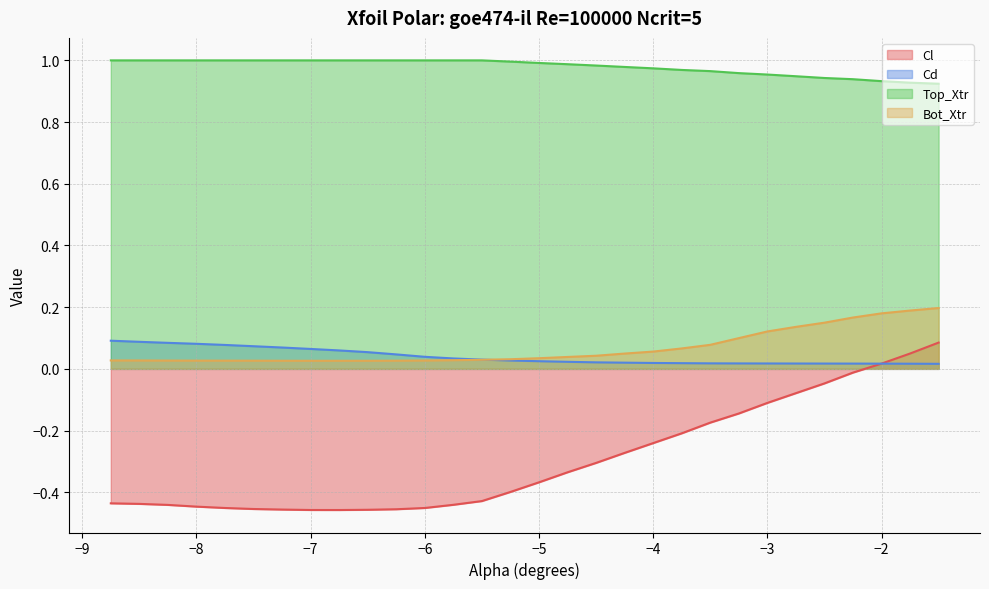

Reading left to right, list all the values displayed in this chart.

Cl: -8.75=-0.4	-8.5=-0.4	-8.25=-0.4	-8.0=-0.4	-7.75=-0.5	-7.5=-0.5	-7.25=-0.5	-7.0=-0.5	-6.75=-0.5	-6.5=-0.5	-6.25=-0.5	-6.0=-0.5	-5.75=-0.4	-5.5=-0.4	-5.25=-0.4	-5.0=-0.4	-4.75=-0.3	-4.5=-0.3	-4.25=-0.3	-4.0=-0.2	-3.75=-0.2	-3.5=-0.2	-3.25=-0.1	-3.0=-0.1	-2.75=-0.1	-2.5=-0.0	-2.25=-0.0	-2.0=0.0	-1.75=0.0	-1.5=0.1
Cd: -8.75=0.1	-8.5=0.1	-8.25=0.1	-8.0=0.1	-7.75=0.1	-7.5=0.1	-7.25=0.1	-7.0=0.1	-6.75=0.1	-6.5=0.1	-6.25=0.0	-6.0=0.0	-5.75=0.0	-5.5=0.0	-5.25=0.0	-5.0=0.0	-4.75=0.0	-4.5=0.0	-4.25=0.0	-4.0=0.0	-3.75=0.0	-3.5=0.0	-3.25=0.0	-3.0=0.0	-2.75=0.0	-2.5=0.0	-2.25=0.0	-2.0=0.0	-1.75=0.0	-1.5=0.0
Top_Xtr: -8.75=1.0	-8.5=1.0	-8.25=1.0	-8.0=1.0	-7.75=1.0	-7.5=1.0	-7.25=1.0	-7.0=1.0	-6.75=1.0	-6.5=1.0	-6.25=1.0	-6.0=1.0	-5.75=1.0	-5.5=1.0	-5.25=1.0	-5.0=1.0	-4.75=1.0	-4.5=1.0	-4.25=1.0	-4.0=1.0	-3.75=1.0	-3.5=1.0	-3.25=1.0	-3.0=1.0	-2.75=0.9	-2.5=0.9	-2.25=0.9	-2.0=0.9	-1.75=0.9	-1.5=0.9
Bot_Xtr: -8.75=0.0	-8.5=0.0	-8.25=0.0	-8.0=0.0	-7.75=0.0	-7.5=0.0	-7.25=0.0	-7.0=0.0	-6.75=0.0	-6.5=0.0	-6.25=0.0	-6.0=0.0	-5.75=0.0	-5.5=0.0	-5.25=0.0	-5.0=0.0	-4.75=0.0	-4.5=0.0	-4.25=0.0	-4.0=0.1	-3.75=0.1	-3.5=0.1	-3.25=0.1	-3.0=0.1	-2.75=0.1	-2.5=0.1	-2.25=0.2	-2.0=0.2	-1.75=0.2	-1.5=0.2